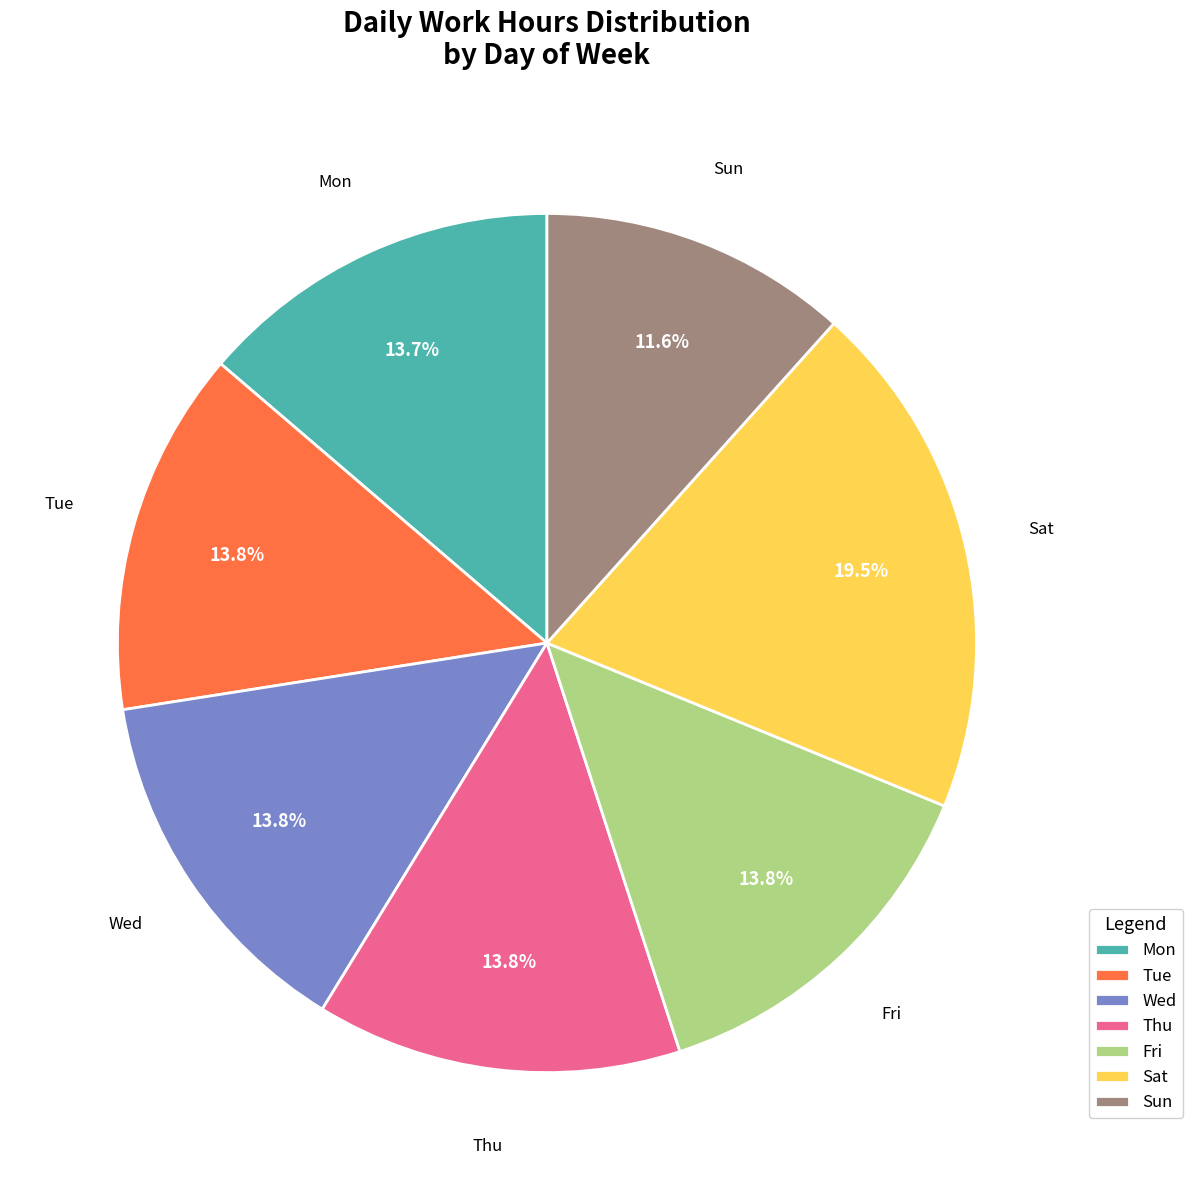

Which slice is the largest?

Sat